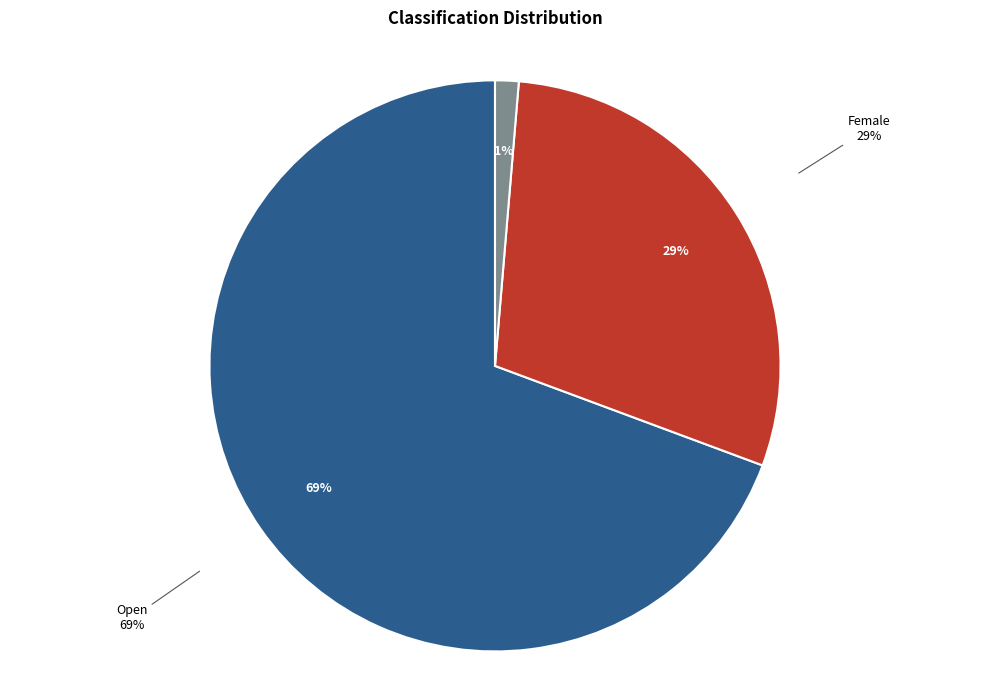

What is the ratio of the value at Female to the value at Open?

0.4